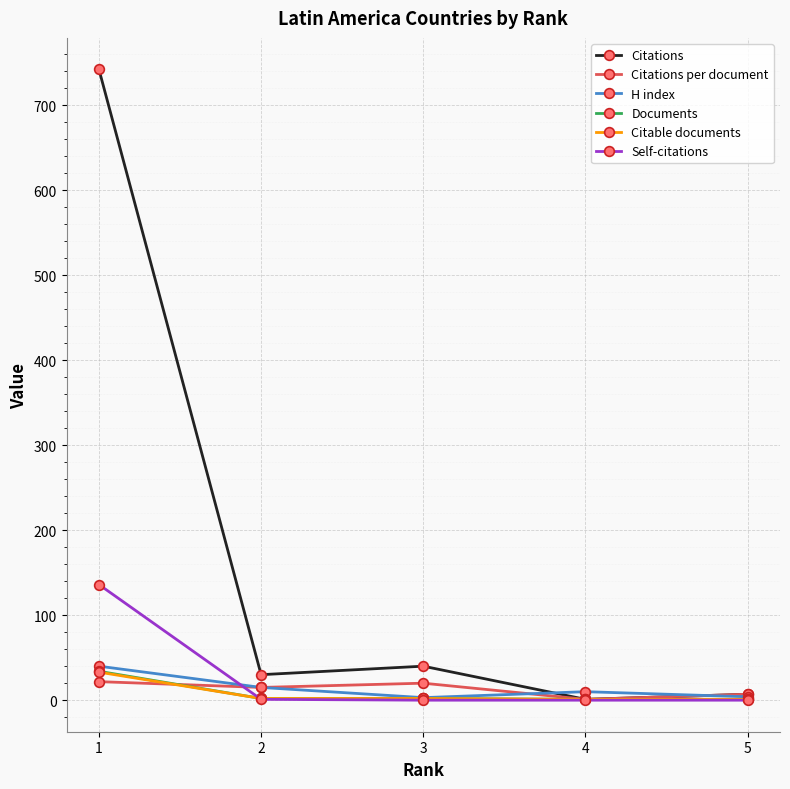

What is the highest value of the Citations per document series?

21.8